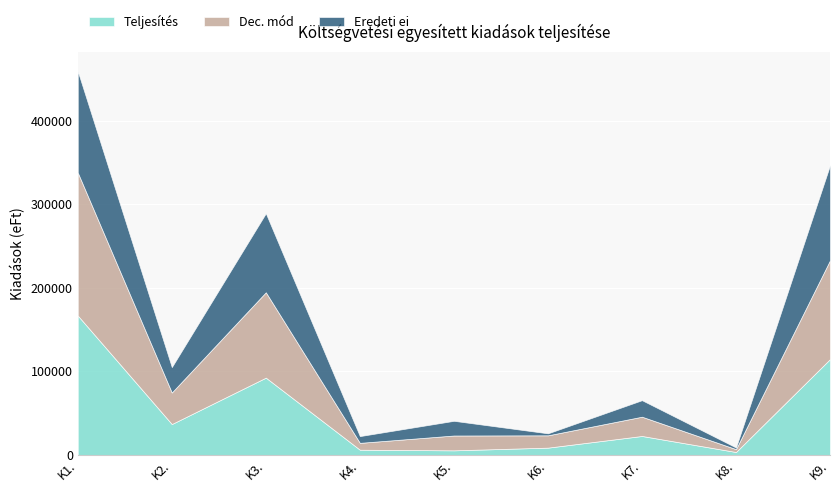

True or false: Teljesítés and Dec. mód intersect in this chart.

False